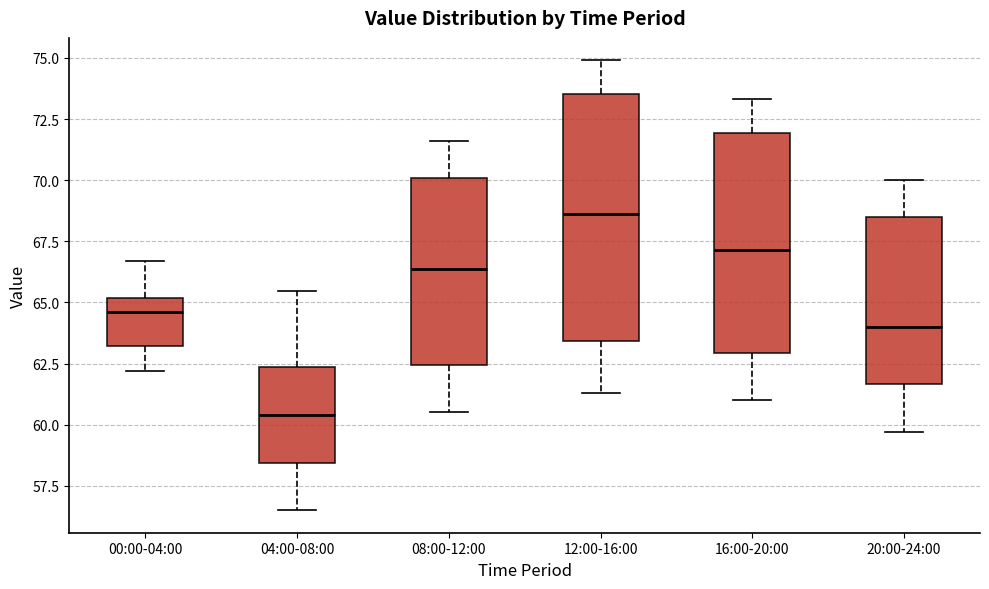

Which box is the tallest, from its lower edge to its upper edge?

12:00-16:00